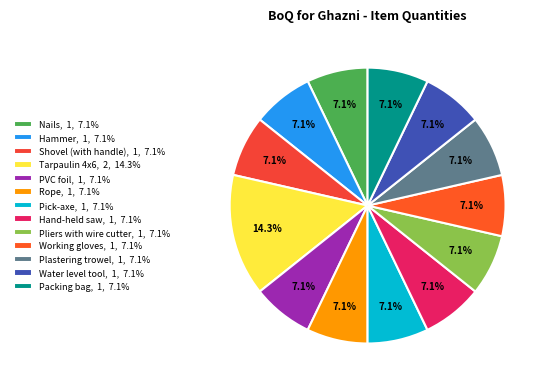

Which category has the smallest portion of the pie?

Nails